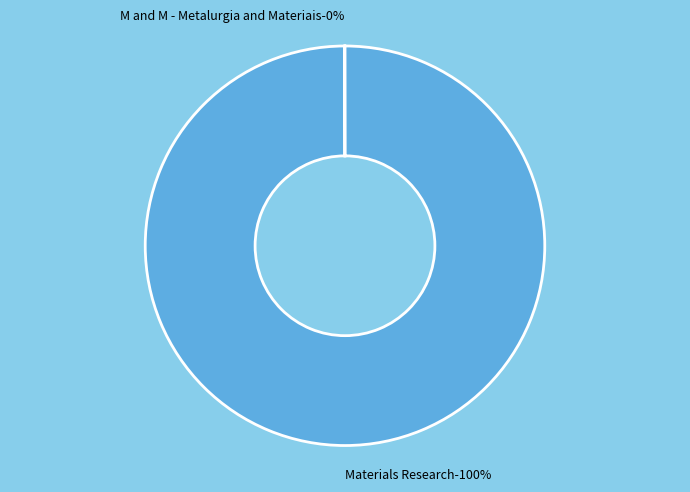

Does M and M - Metalurgia and Materiais account for over 50% of the chart?

No